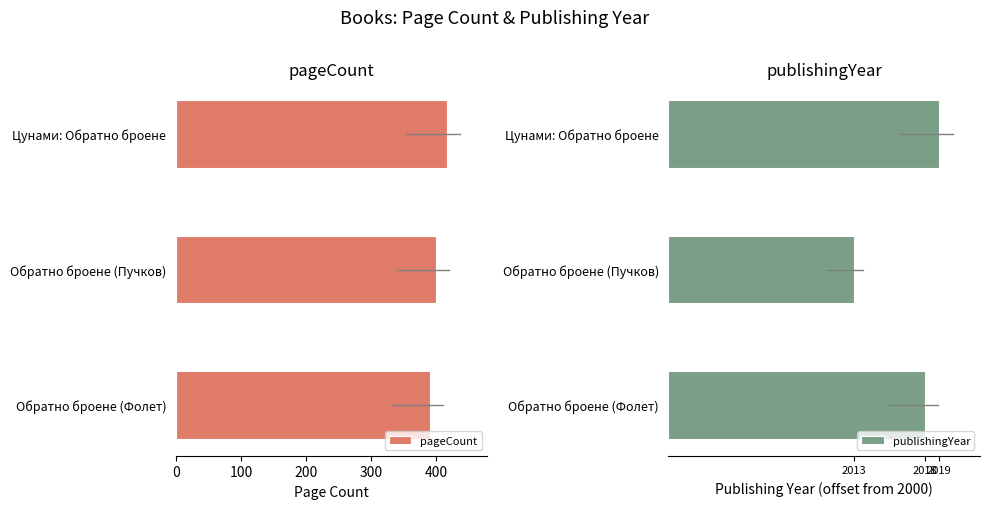

What is the approximate value of pageCount at Цунами: Обратно броене?

416